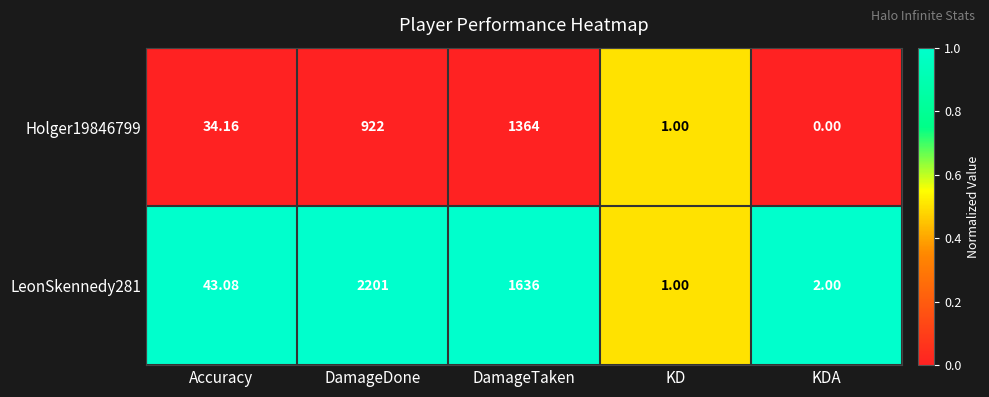

Is the value of Holger19846799 at KD greater than the value of LeonSkennedy281 at KDA?

No